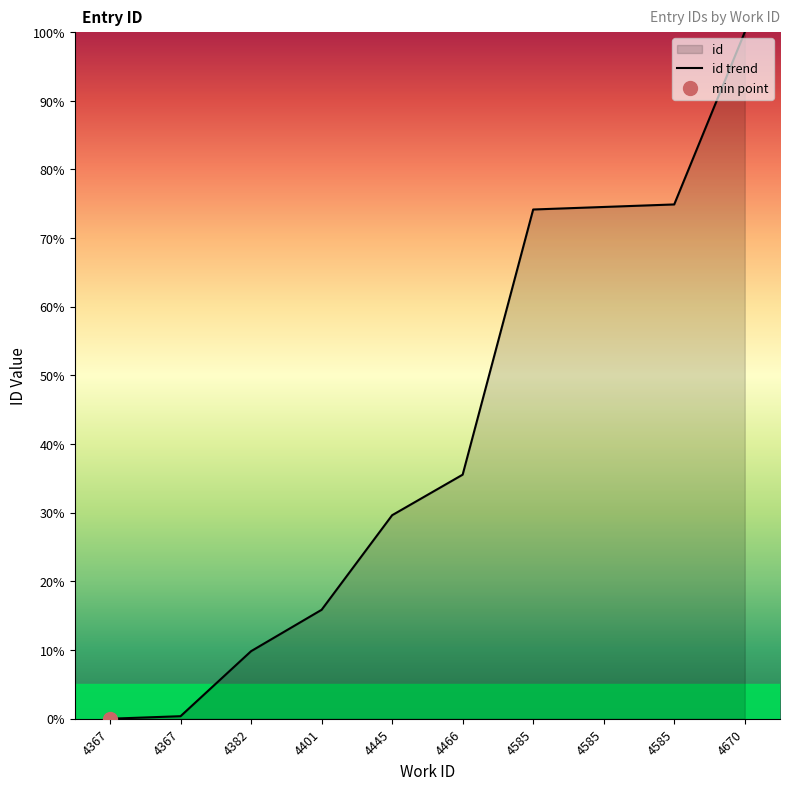

What is the value of the 3rd point from the left?

9.8